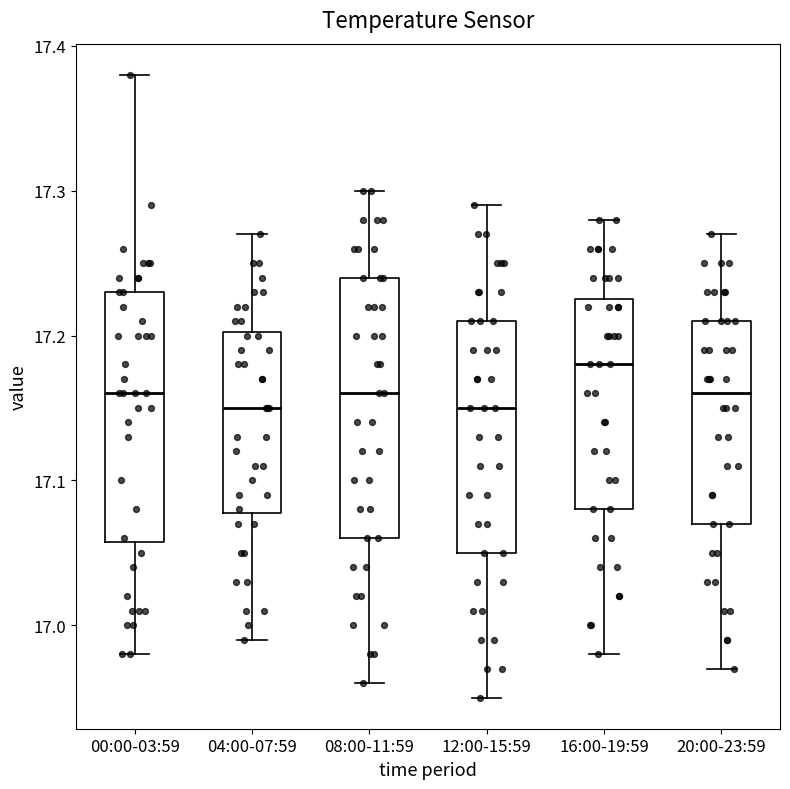

Reading left to right, transcribe this box plot: for each box, give where its median line is, the range the box spans, and where its two whiskers end, as read against the y-axis. The values are not printed on the chart, so give them approximately, as read against the axis.

00:00-03:59: median 17.16, box 17.06 to 17.23, whiskers 16.98 to 17.38
04:00-07:59: median 17.15, box 17.08 to 17.20, whiskers 16.99 to 17.27
08:00-11:59: median 17.16, box 17.06 to 17.24, whiskers 16.96 to 17.30
12:00-15:59: median 17.15, box 17.05 to 17.21, whiskers 16.95 to 17.29
16:00-19:59: median 17.18, box 17.08 to 17.23, whiskers 16.98 to 17.28
20:00-23:59: median 17.16, box 17.07 to 17.21, whiskers 16.97 to 17.27